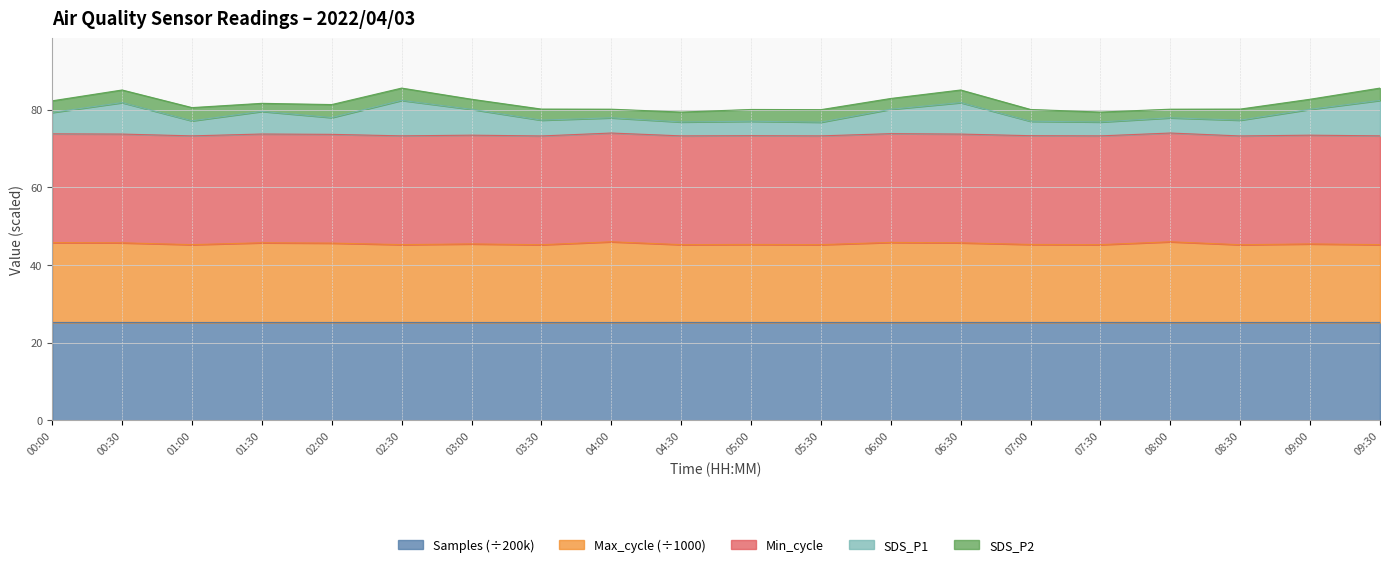

At which category does Samples reach its first local valley?

01:00